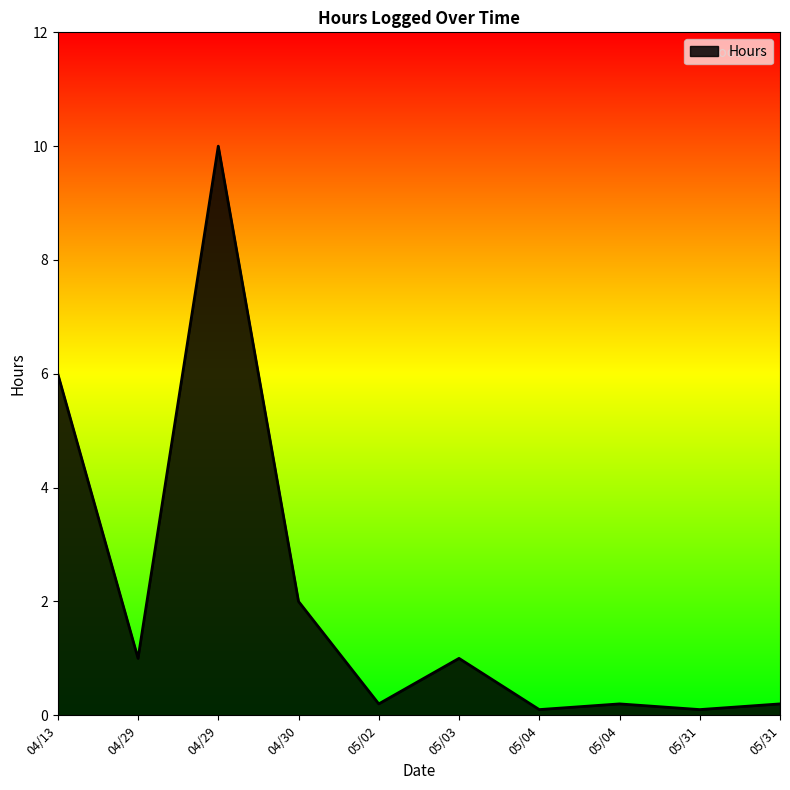

Does the chart have visible grid lines?

No